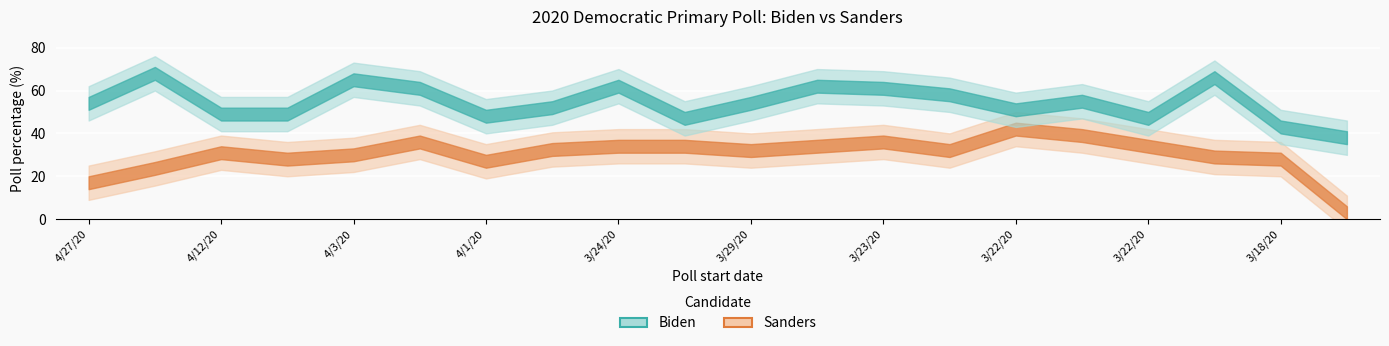

The value of Biden_pct at 3/24/20 is 24.7. True or false?

False